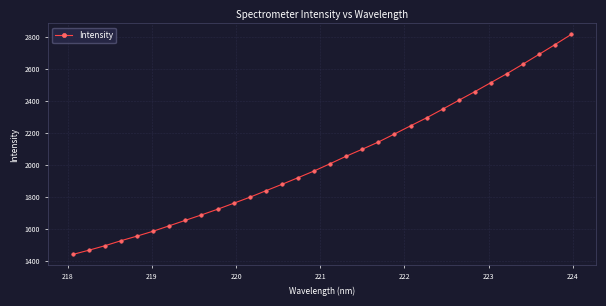

What is the value of the 23rd point from the left?

2293.5